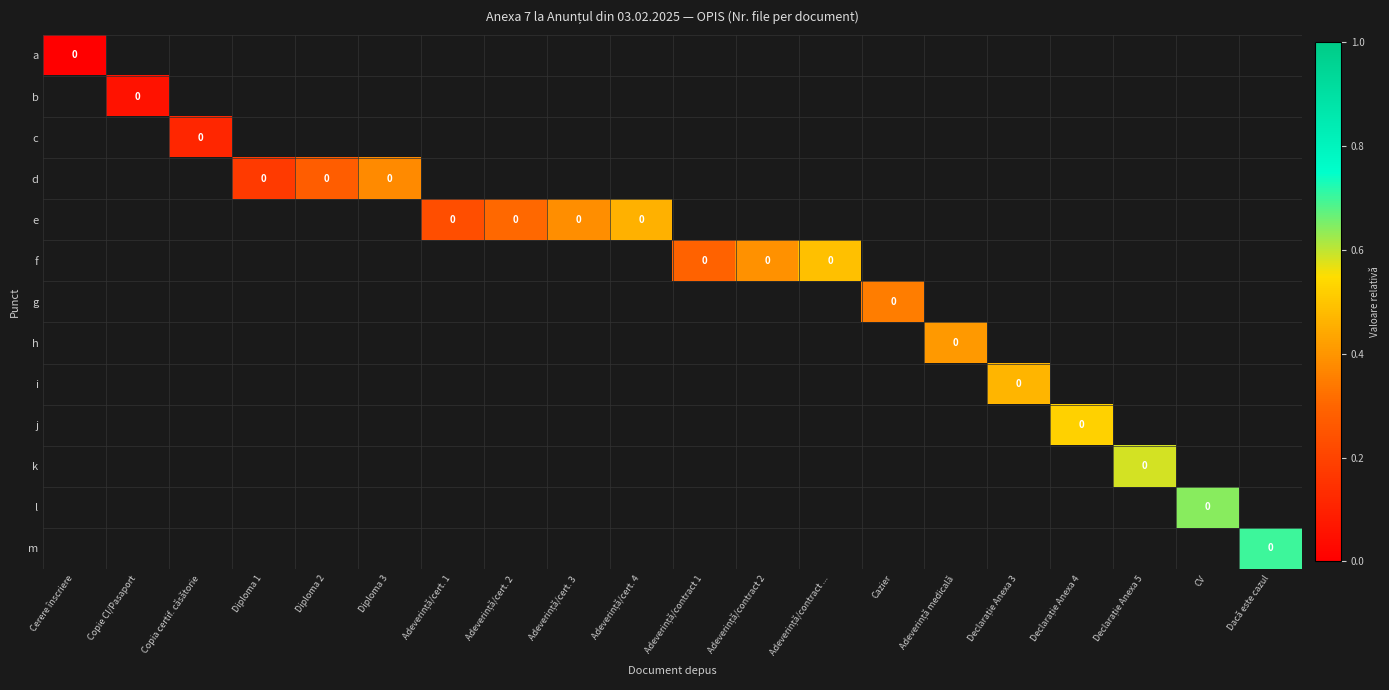

How many series are shown in this chart?

13